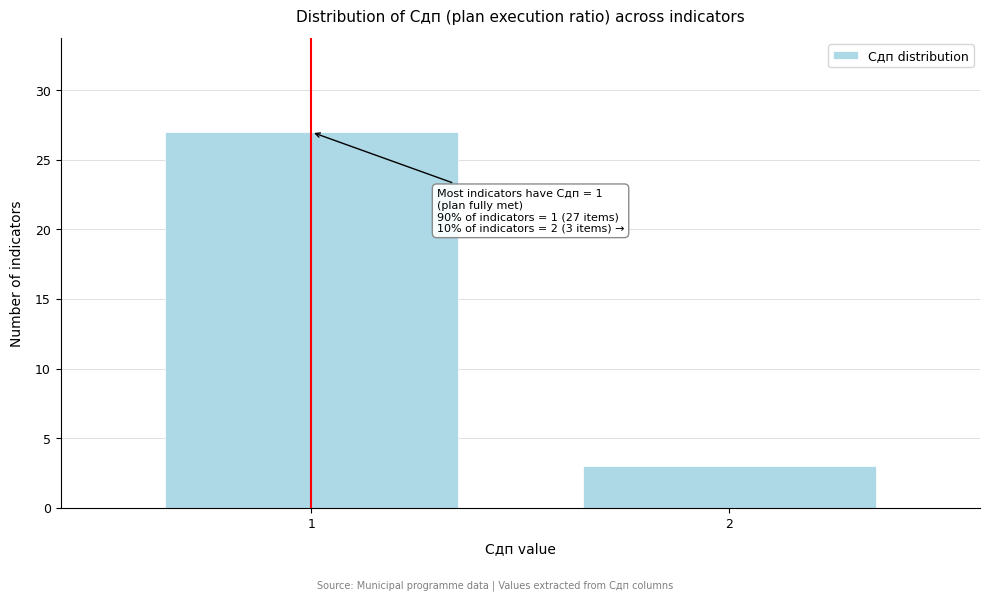

Reading left to right, list all the values displayed in this chart.

27	3